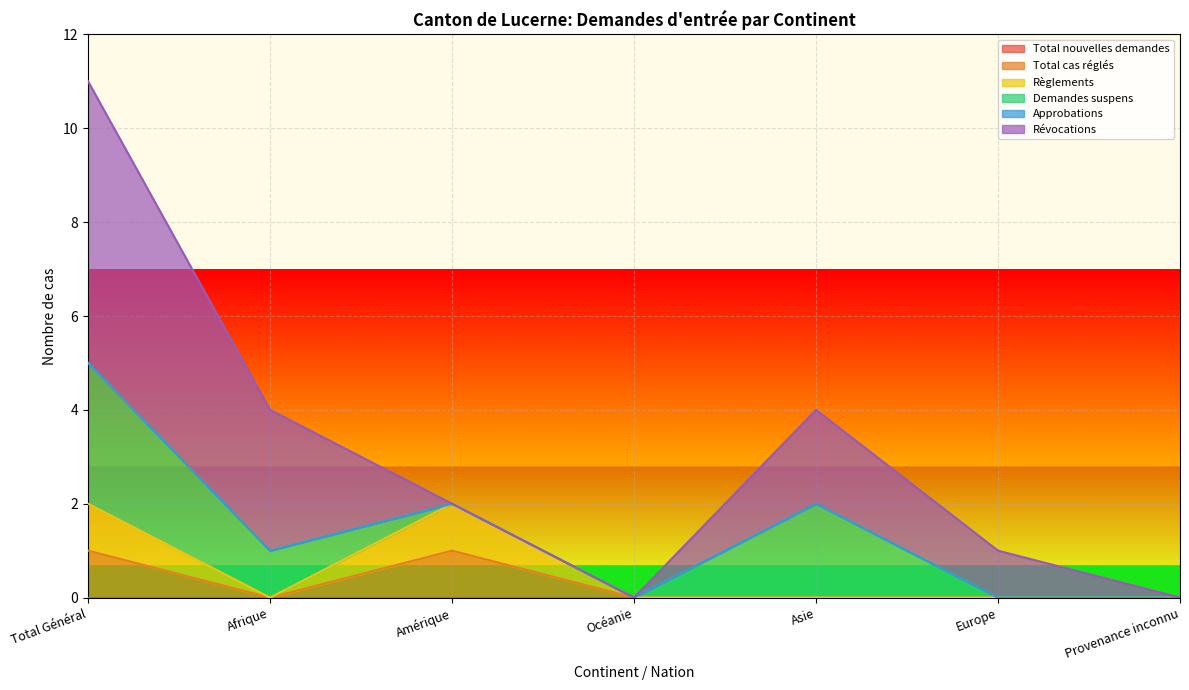

True or false: Règlements and Total cas réglés cross at least once.

False